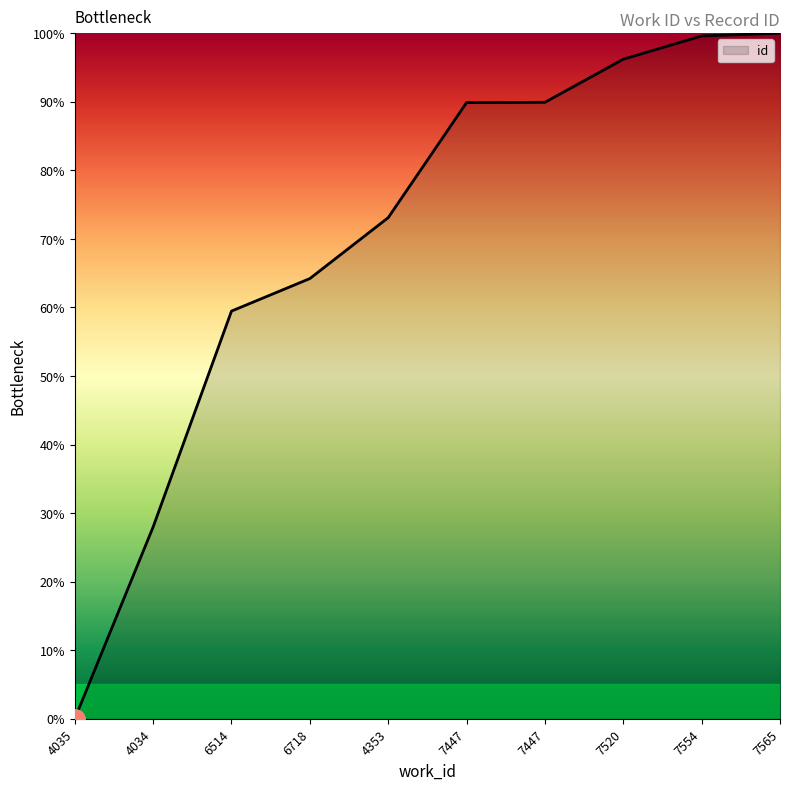

What is the sum of all values?

700.3